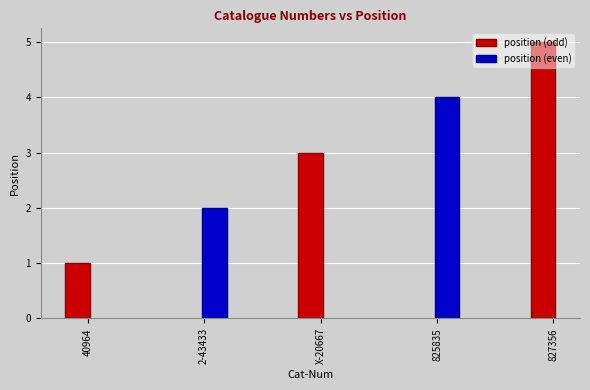

What is the difference between the values at 827356 and 40964?

4